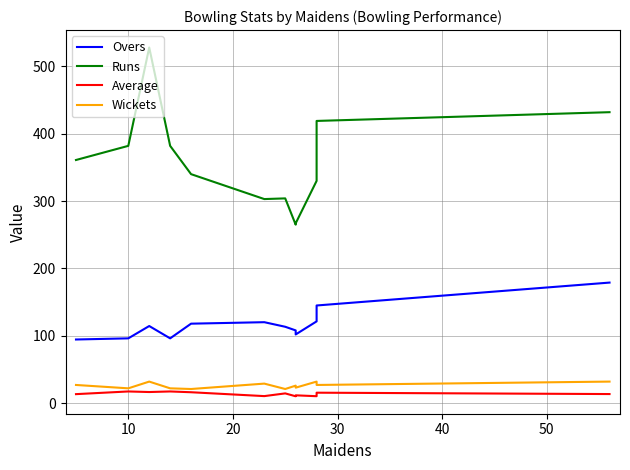

True or false: Runs and Wickets cross at least once.

False